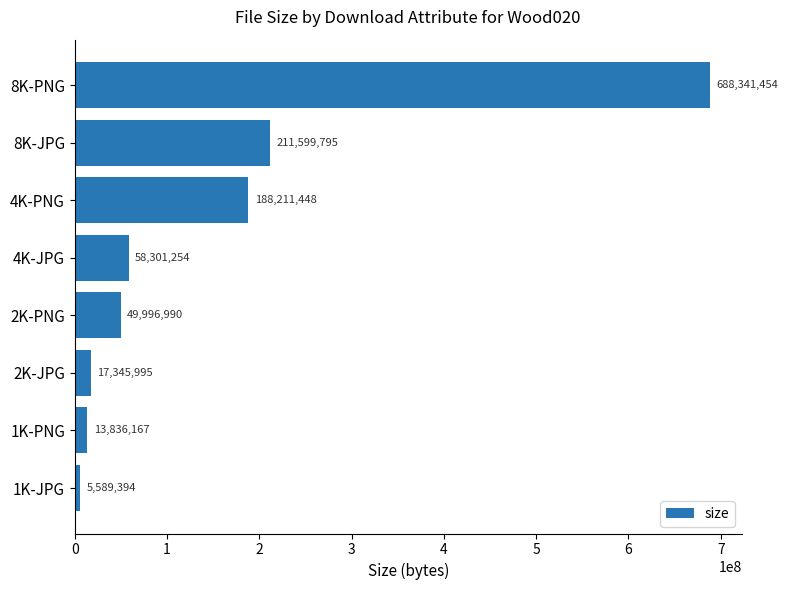

Rank the categories by value from lowest to highest.

1K-JPG, 1K-PNG, 2K-JPG, 2K-PNG, 4K-JPG, 4K-PNG, 8K-JPG, 8K-PNG